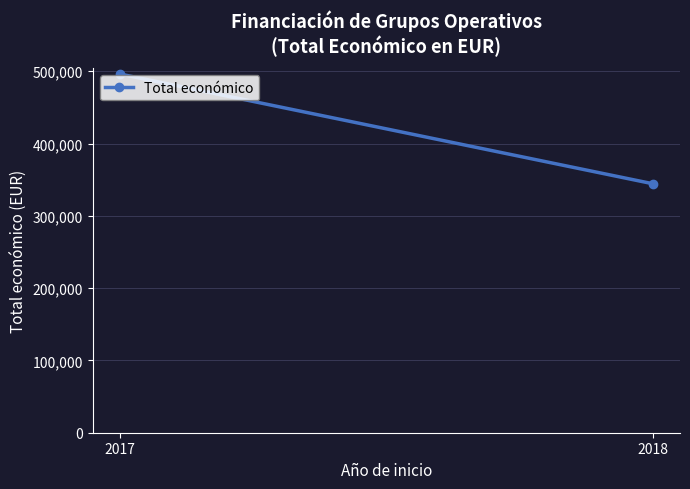

List the labels in order of value, smallest first.

2018, 2017